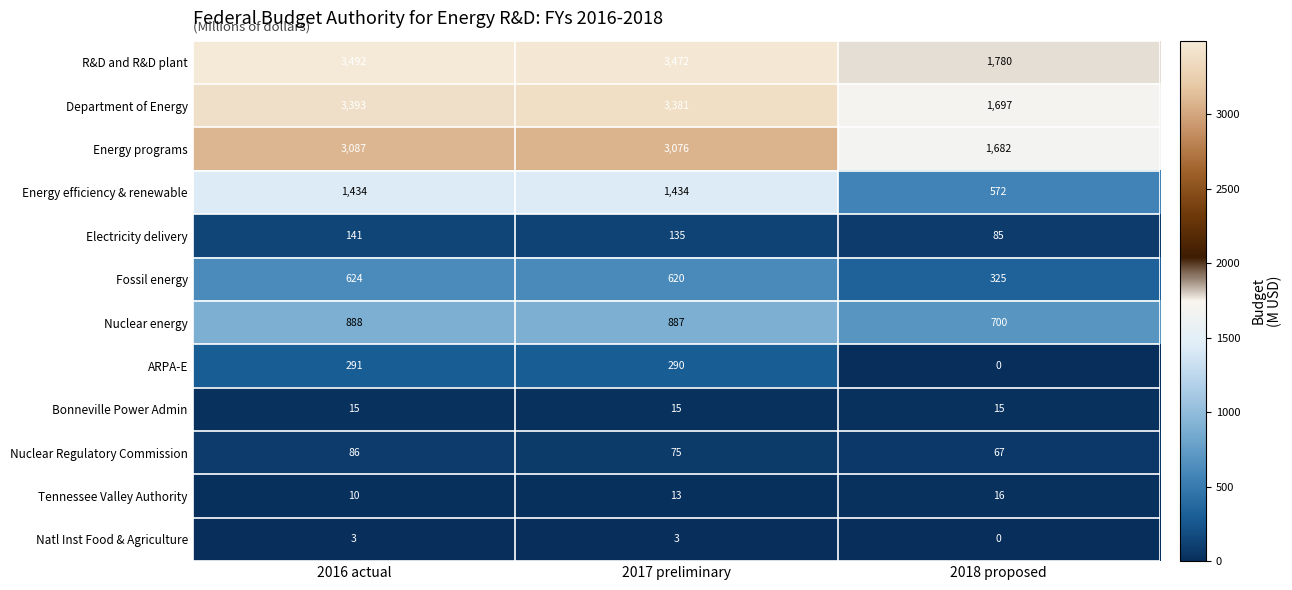

How many Natl Inst Food & Agriculture values are between 0 and 3?

3